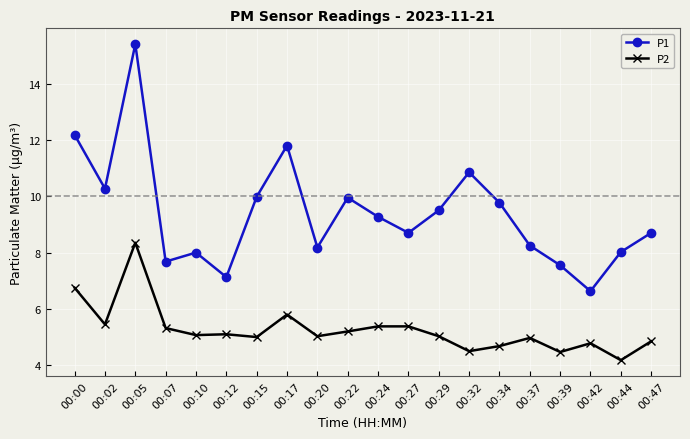

In P2, how many points are lower than both neighbors (excluding endpoints)?

7